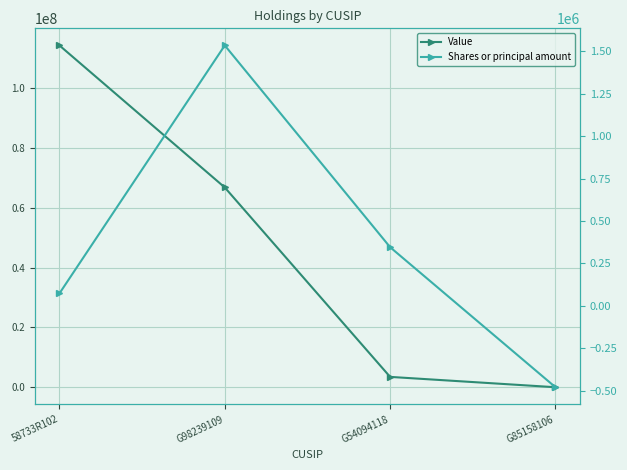

Rank the series by their average value, from lowest to highest.

Shares or principal amount, Value